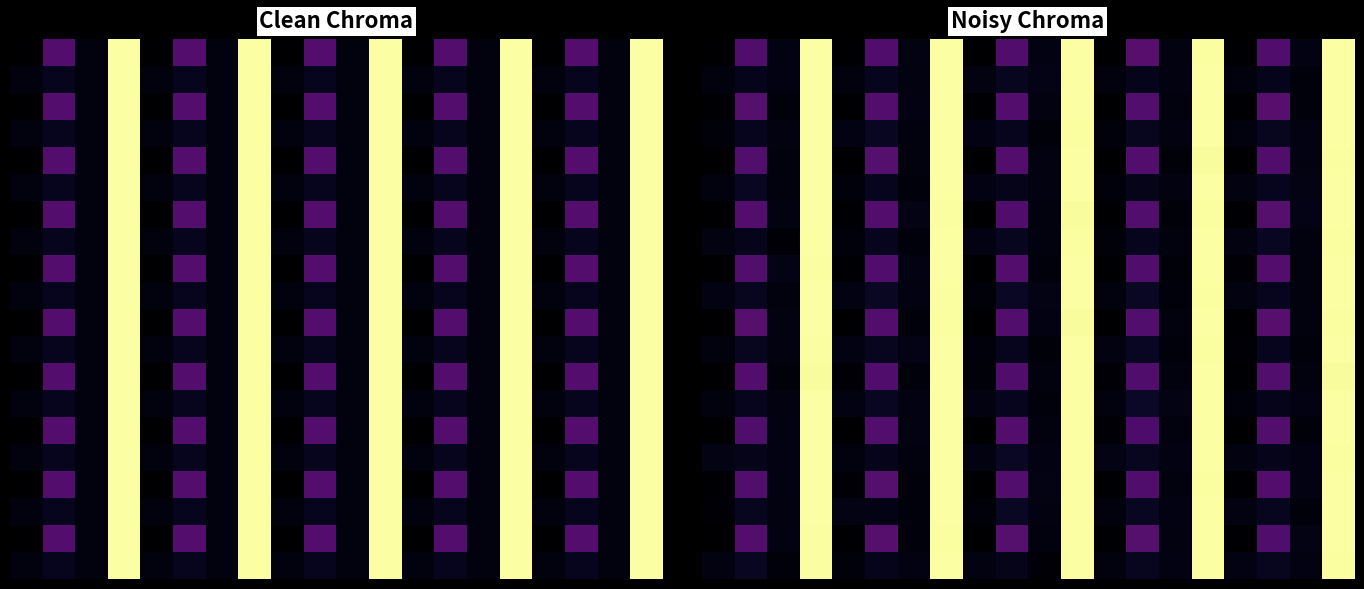

What is the total value across all series at 16?

0.3